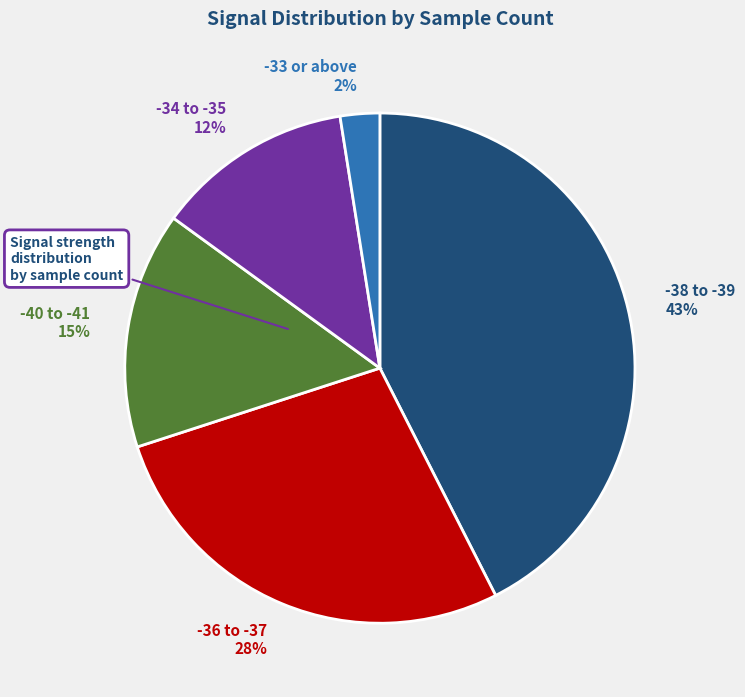

Do -38 to -39 43% and -40 to -41 15% together represent more than half of the pie?

Yes